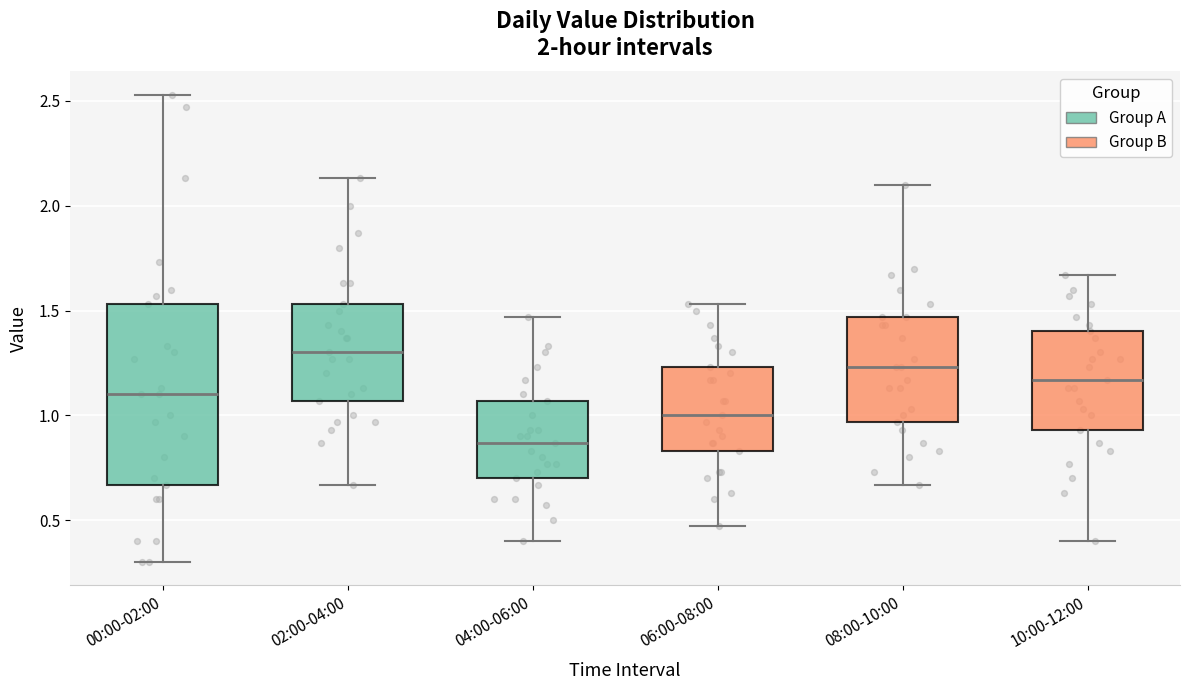

Reading left to right, transcribe this box plot: for each box, give where its median line is, the range the box spans, and where its two whiskers end, as read against the y-axis. The values are not printed on the chart, so give them approximately, as read against the axis.

00:00-02:00: median 1.10, box 0.65 to 1.55, whiskers 0.30 to 2.55
02:00-04:00: median 1.30, box 1.05 to 1.55, whiskers 0.65 to 2.15
04:00-06:00: median 0.85, box 0.70 to 1.05, whiskers 0.40 to 1.45
06:00-08:00: median 1.00, box 0.85 to 1.25, whiskers 0.45 to 1.55
08:00-10:00: median 1.25, box 0.95 to 1.45, whiskers 0.65 to 2.10
10:00-12:00: median 1.15, box 0.95 to 1.40, whiskers 0.40 to 1.65